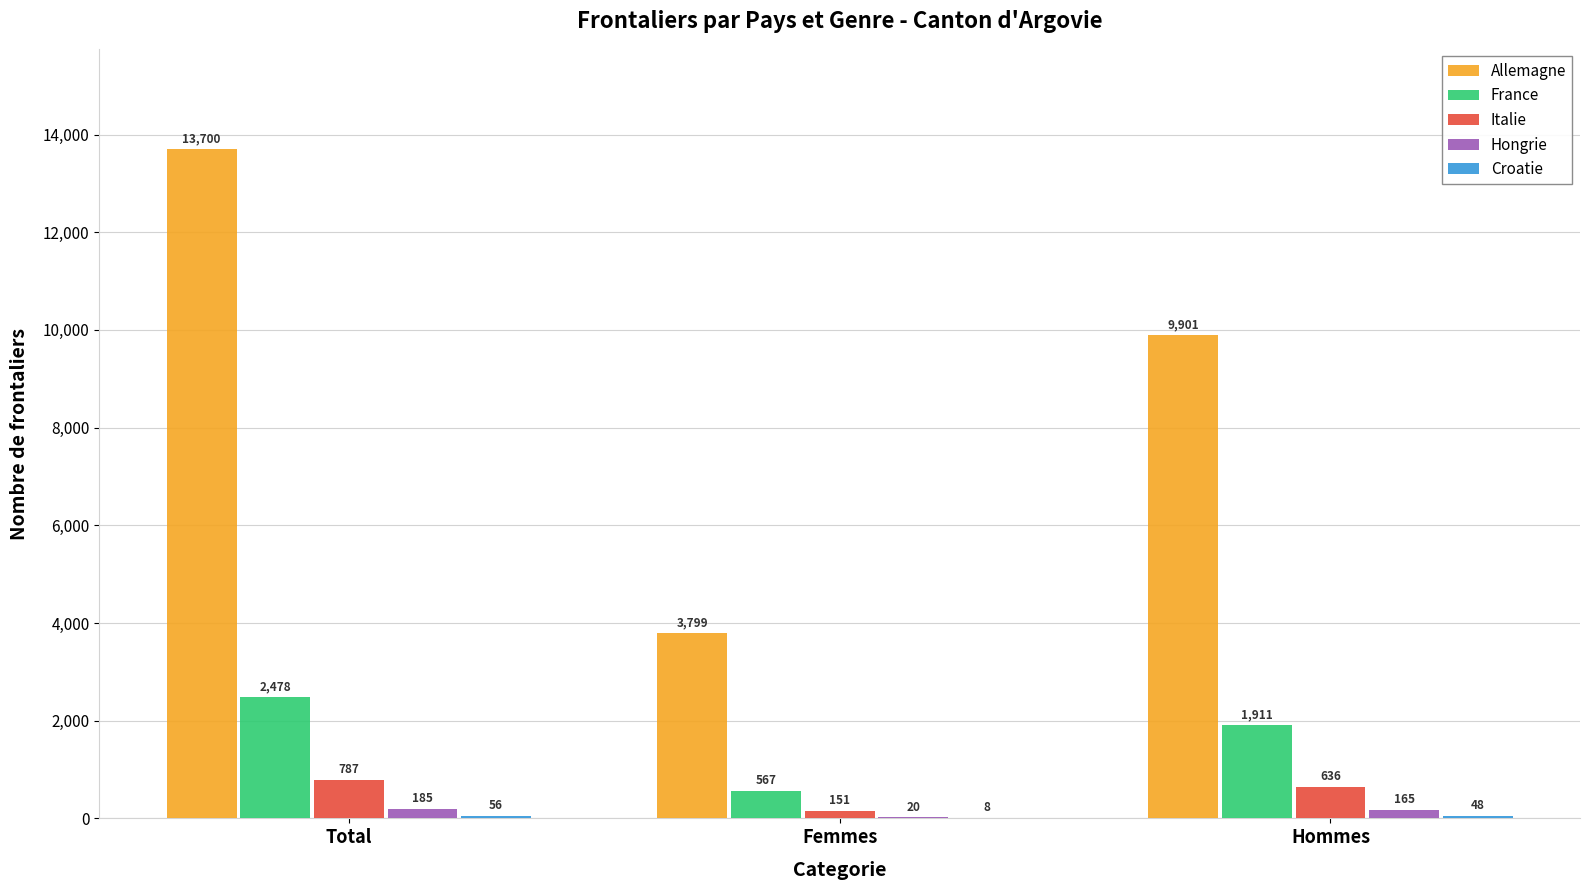

Which category has the highest value in the France series?

Total